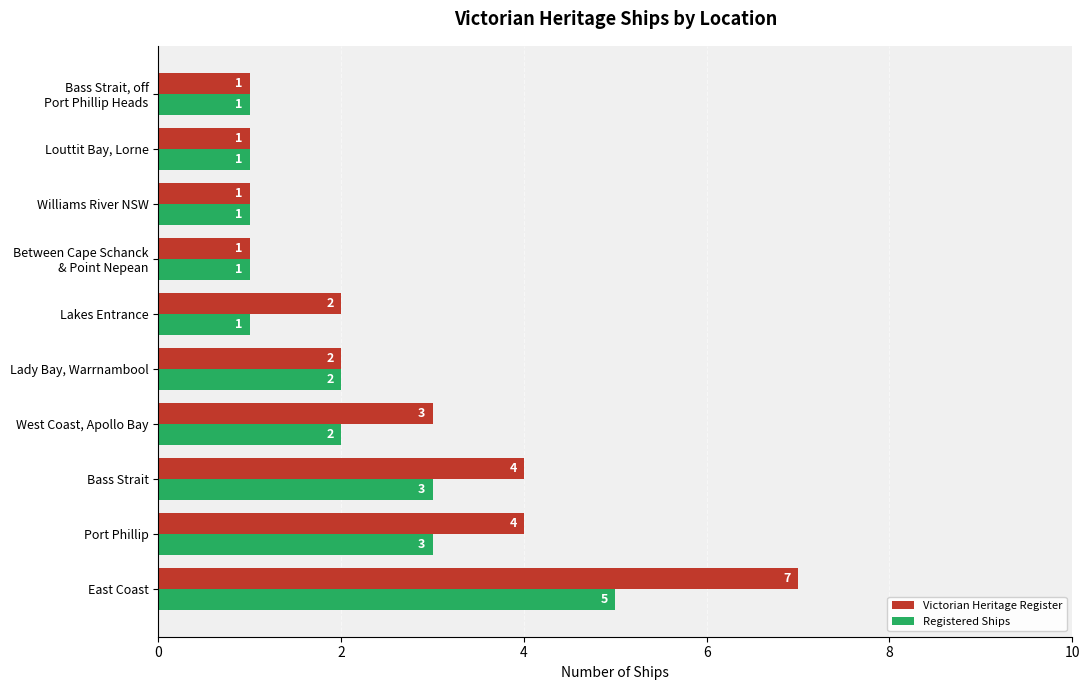

Which category has the highest value in the Registered Ships series?

East Coast